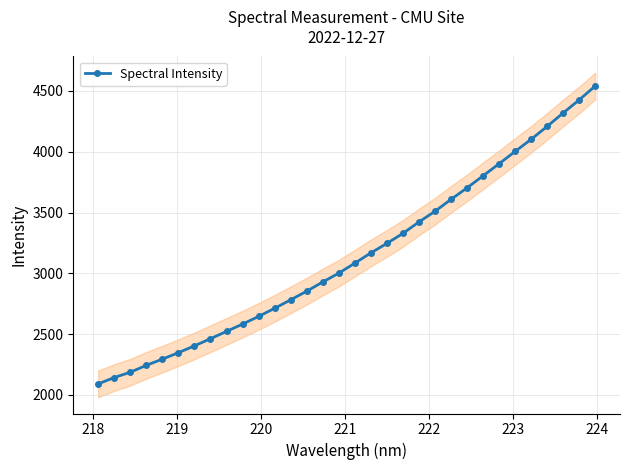

What is the maximum value shown in the chart?

4540.3